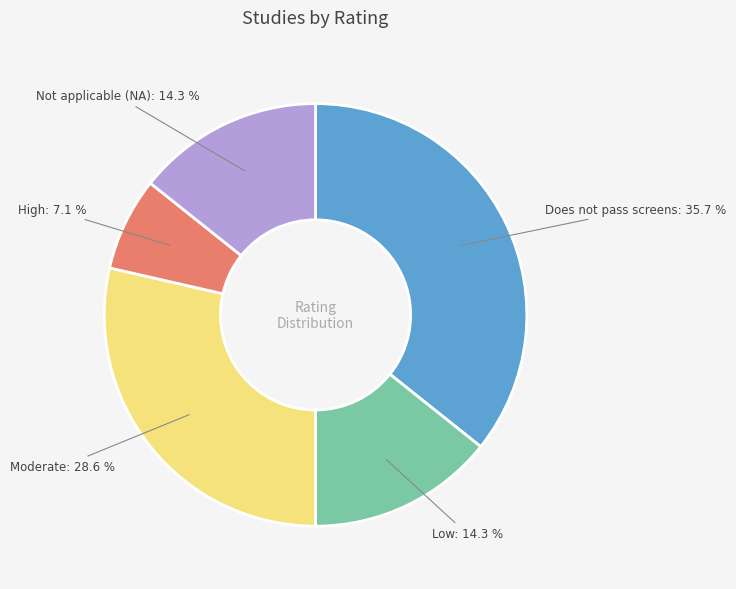

To the nearest percent, what is the combined percentage of Low and Moderate?

43%